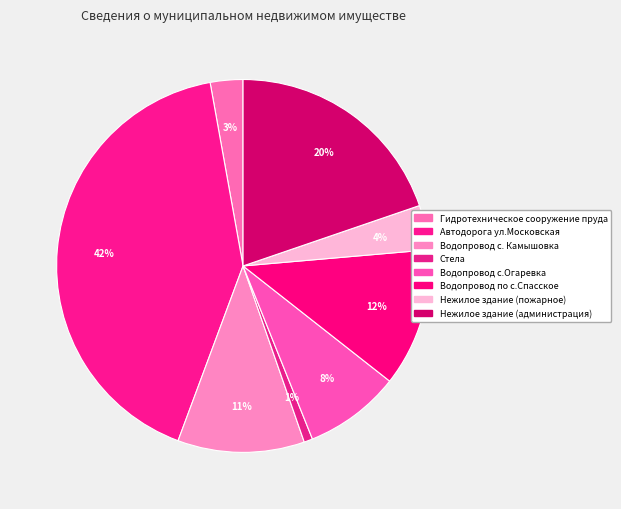

How many slices are in this pie chart?

8